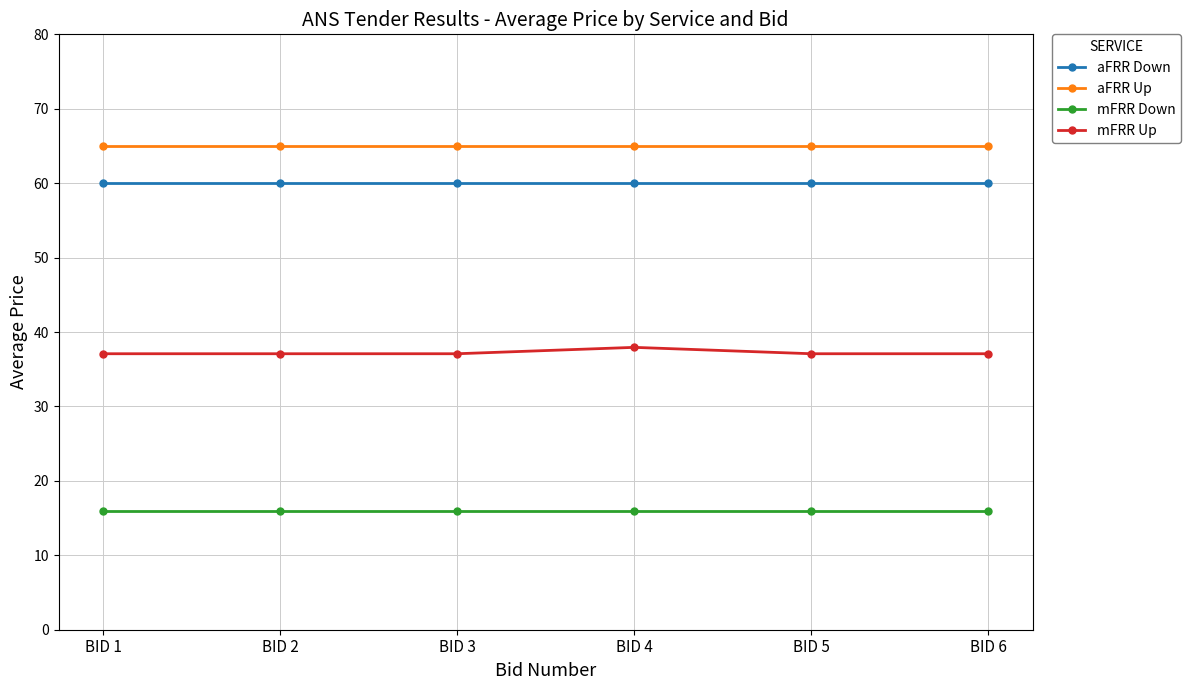

What is the difference between the highest and lowest values at BID 4?

49.0